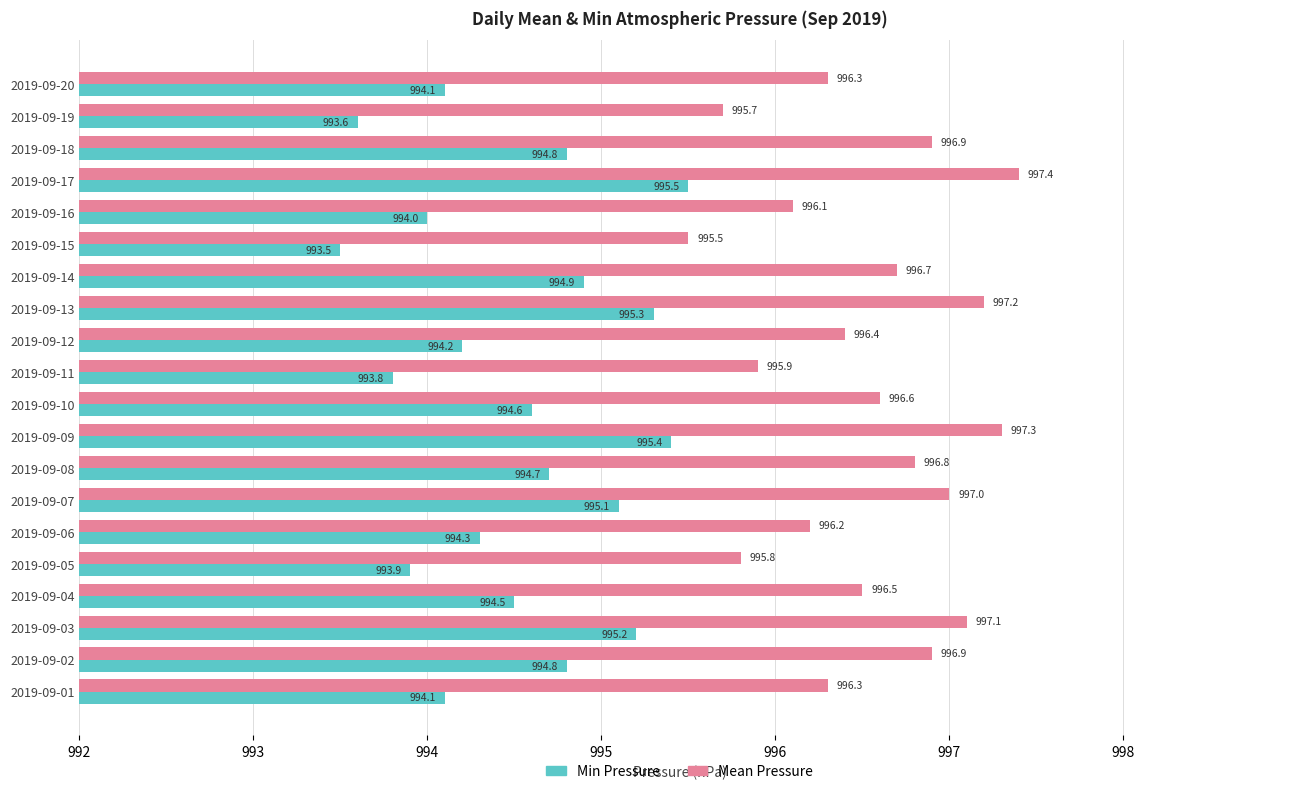

What is the difference between the highest and lowest values at 2019-09-14?

1.8